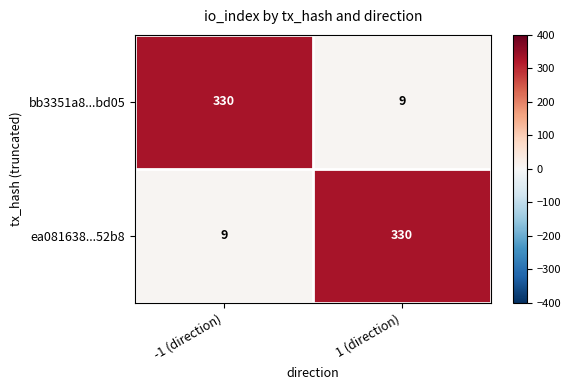

Reading right to left, extract all data points from this chart.

bb3351a8...bd05: 1 (direction)=9	-1 (direction)=330
ea081638...52b8: 1 (direction)=330	-1 (direction)=9